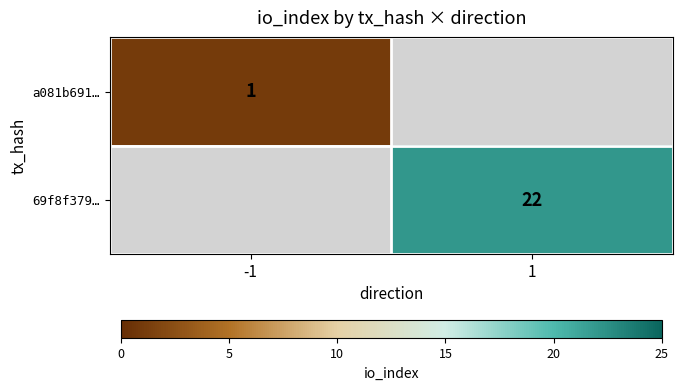

The value of a081b691… at -1 is 1. True or false?

True